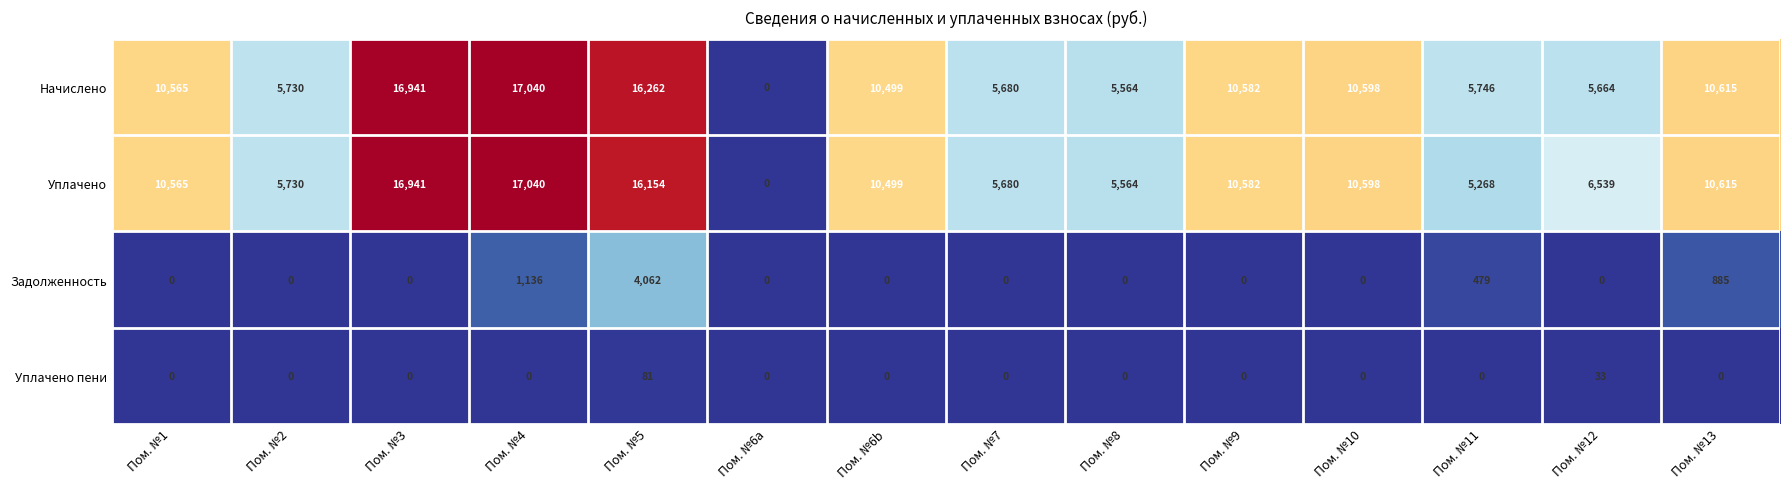

Rank the categories by Уплачено value from highest to lowest.

Пом. №4, Пом. №3, Пом. №5, Пом. №13, Пом. №10, Пом. №9, Пом. №1, Пом. №6b, Пом. №12, Пом. №2, Пом. №7, Пом. №8, Пом. №11, Пом. №6a